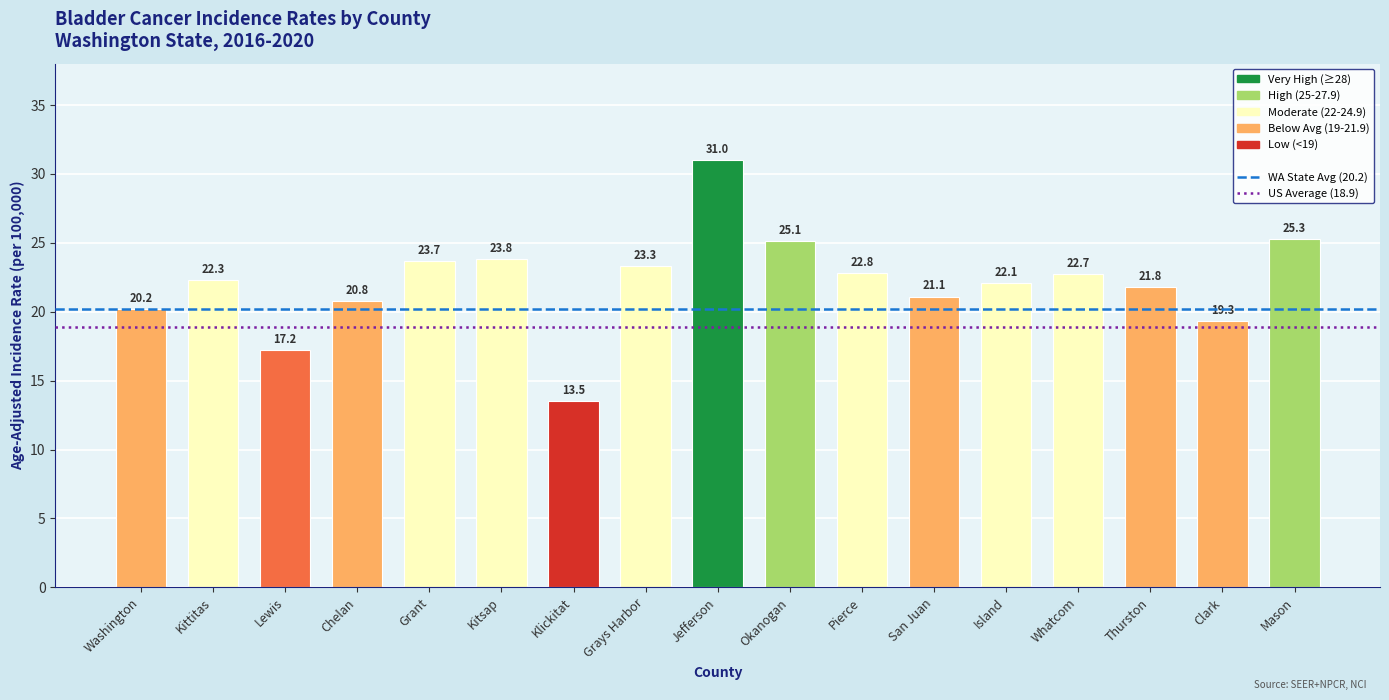

What is the change in value from Kittitas to Klickitat?

-8.8